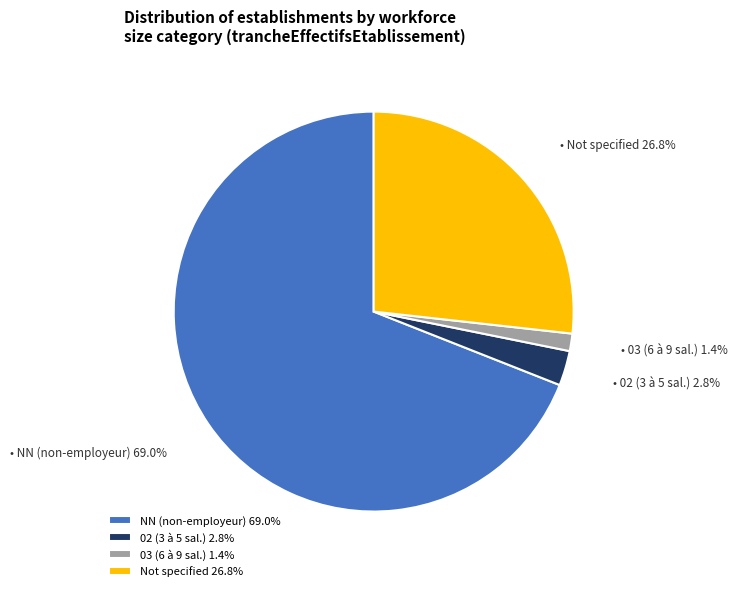

To the nearest percent, what is the difference between the largest and smallest slice percentages?

68%